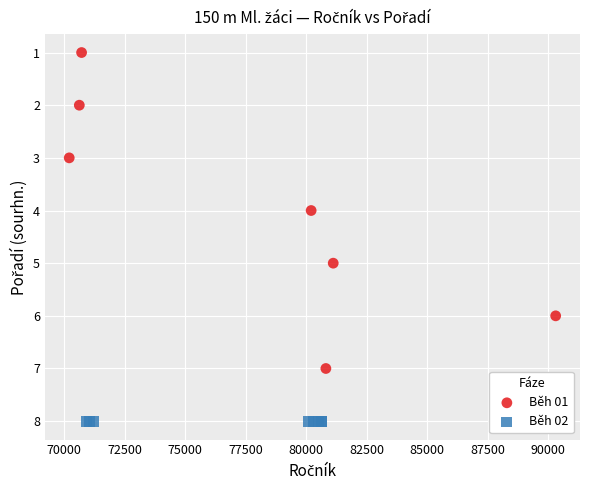

Which series reaches the minimum Y coordinate?

Běh 01